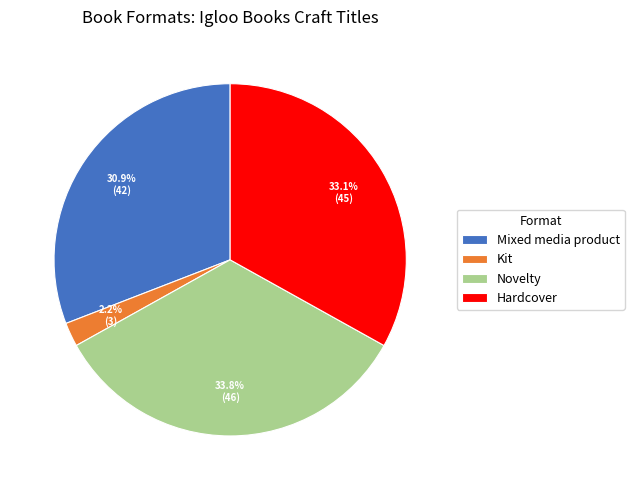

Is there any slice that represents more than half of the pie?

No